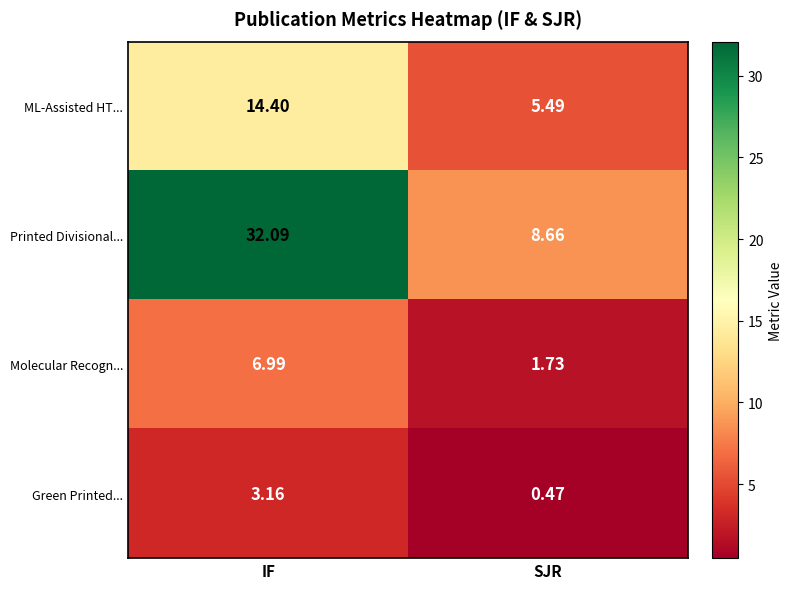

At which label does Printed Divisional... reach its minimum?

SJR